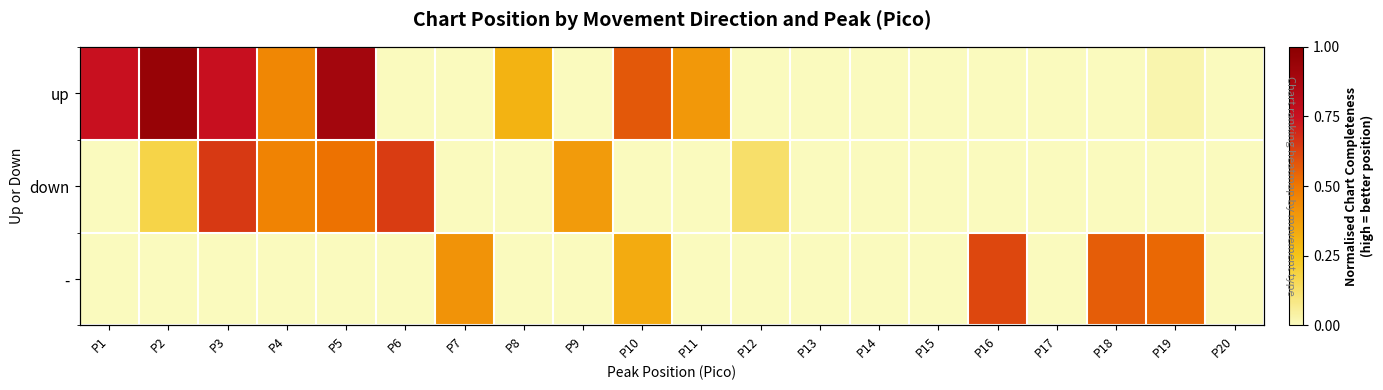

At which category is the sum across all series the highest?

P5